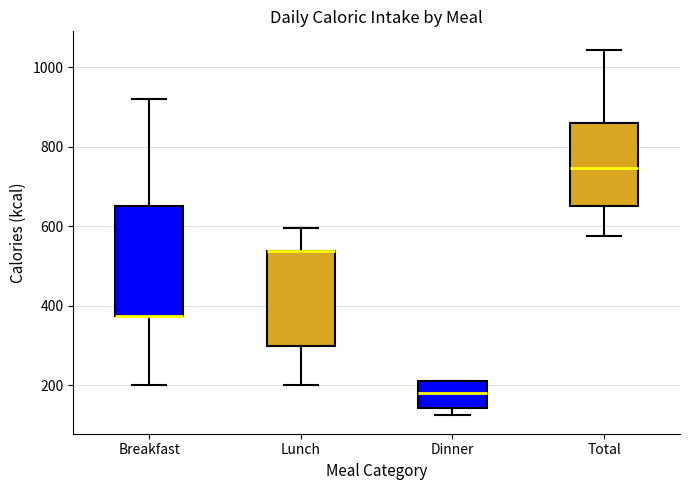

Where does the lower whisker of the box for Lunch end on the y-axis? The values are not printed on the chart, so give them approximately, as read against the axis.

200